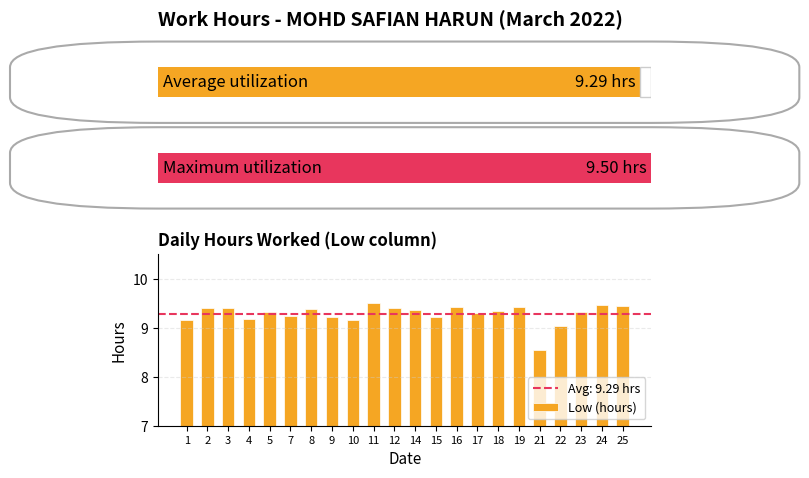

True or false: Low (hours) has a value of 15.6 at 8.

False